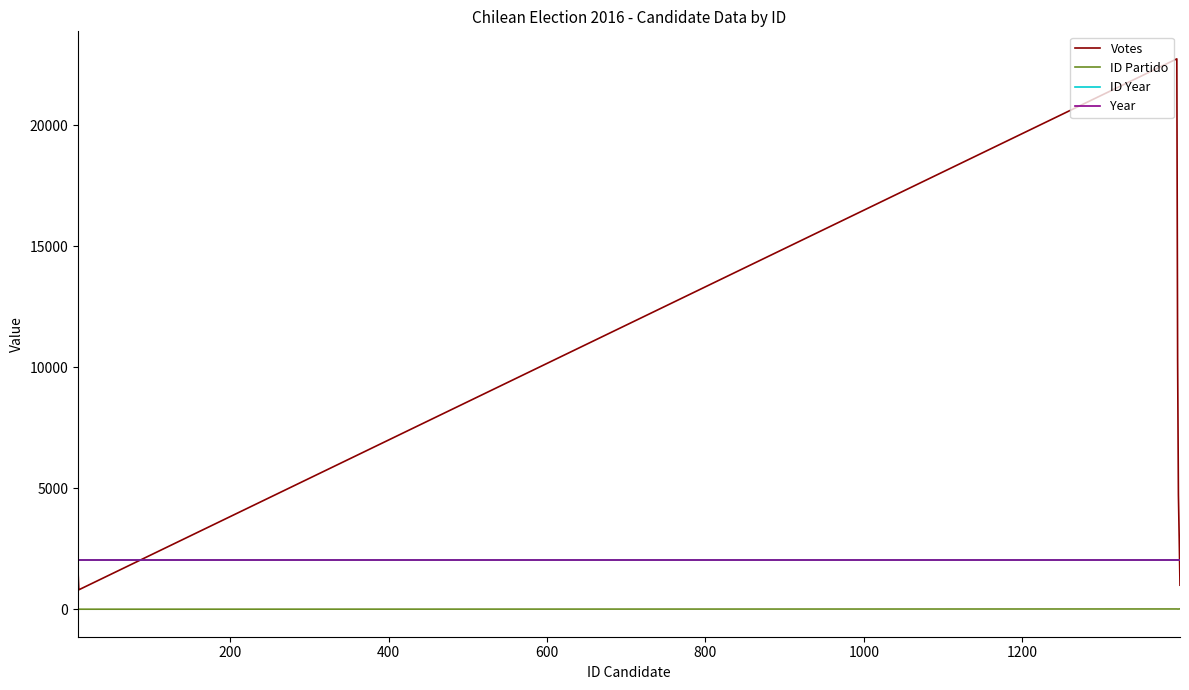

Does the chart have visible grid lines?

No